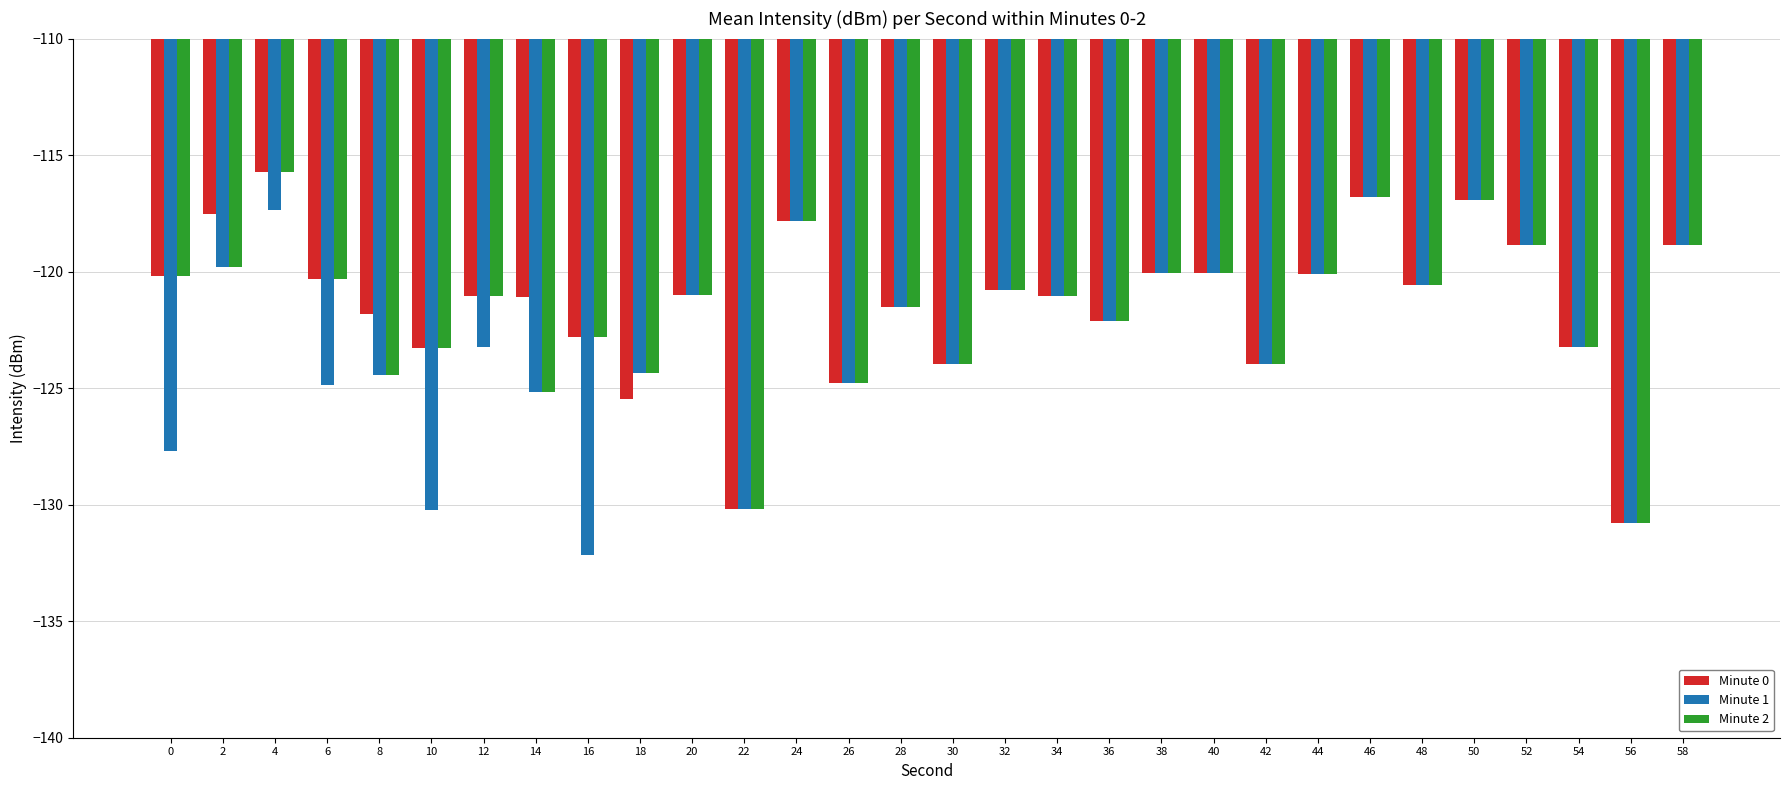

How many bars are there in total?

90